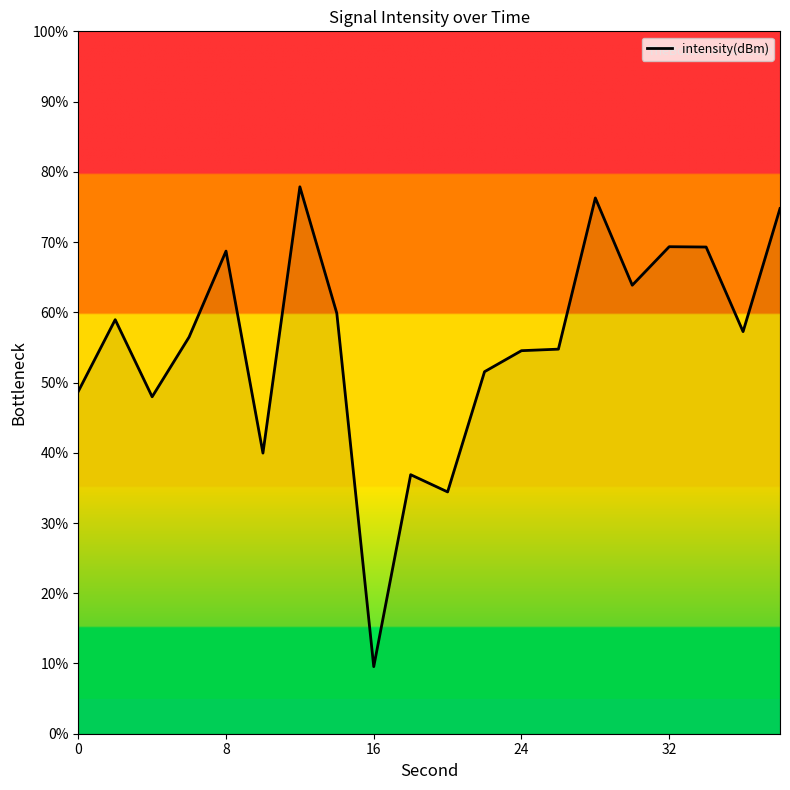

What is the greatest value displayed?

77.9